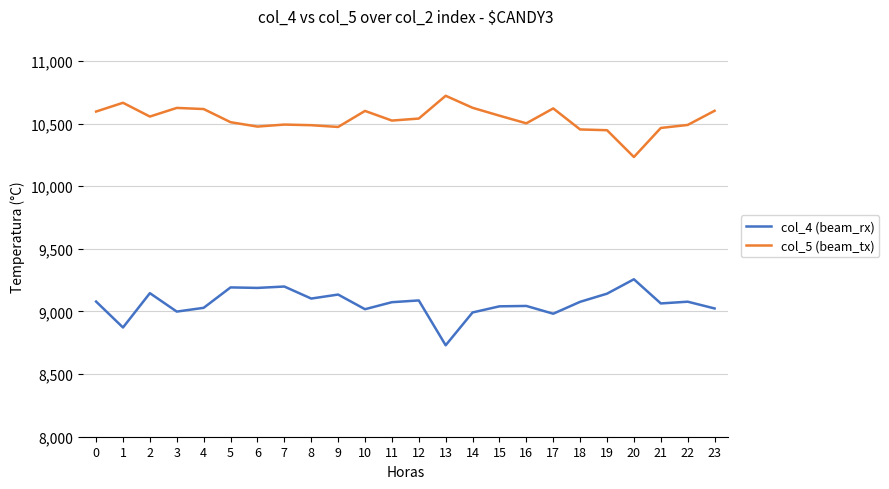

What is the minimum value shown in the chart?

8730